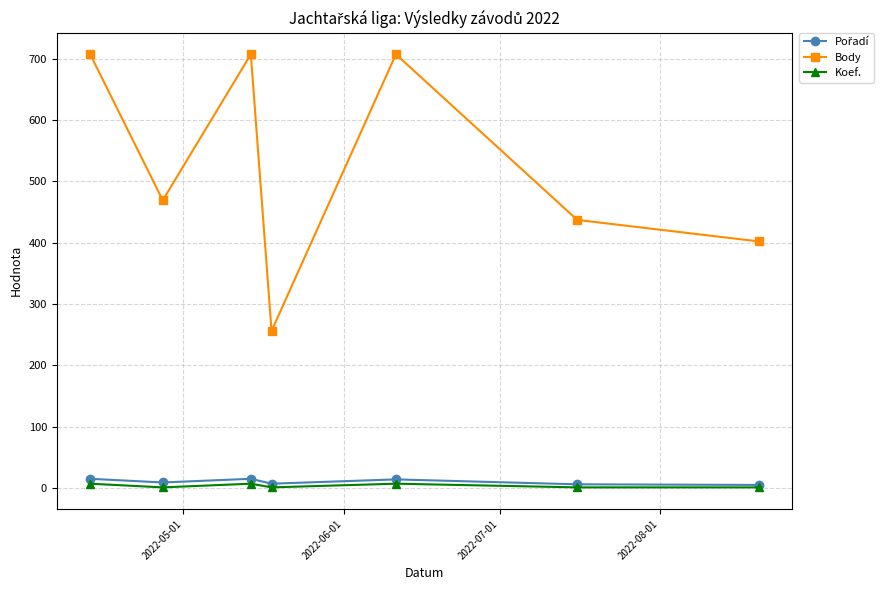

At how many categories does at least one series exceed 326?

6